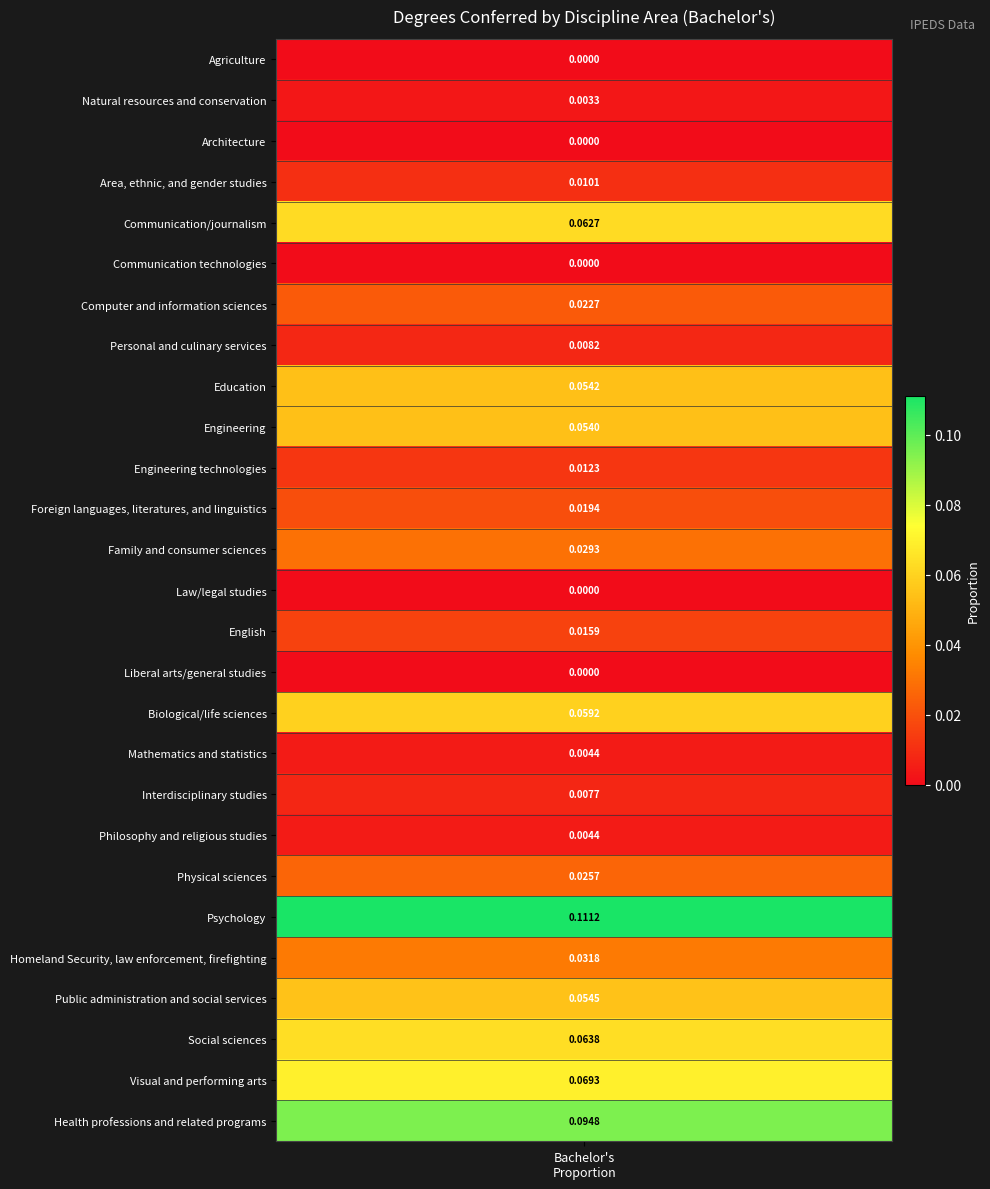

Between 16 and 9, which is larger?

16